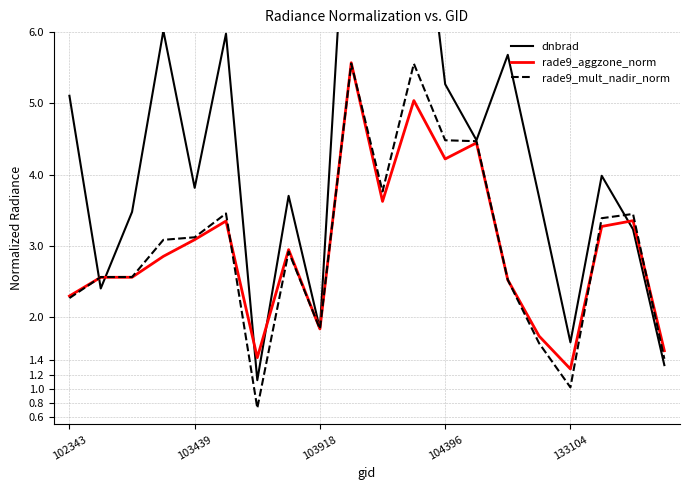

In rade9_aggzone_norm, how many points are lower than both neighbors (excluding endpoints)?

5